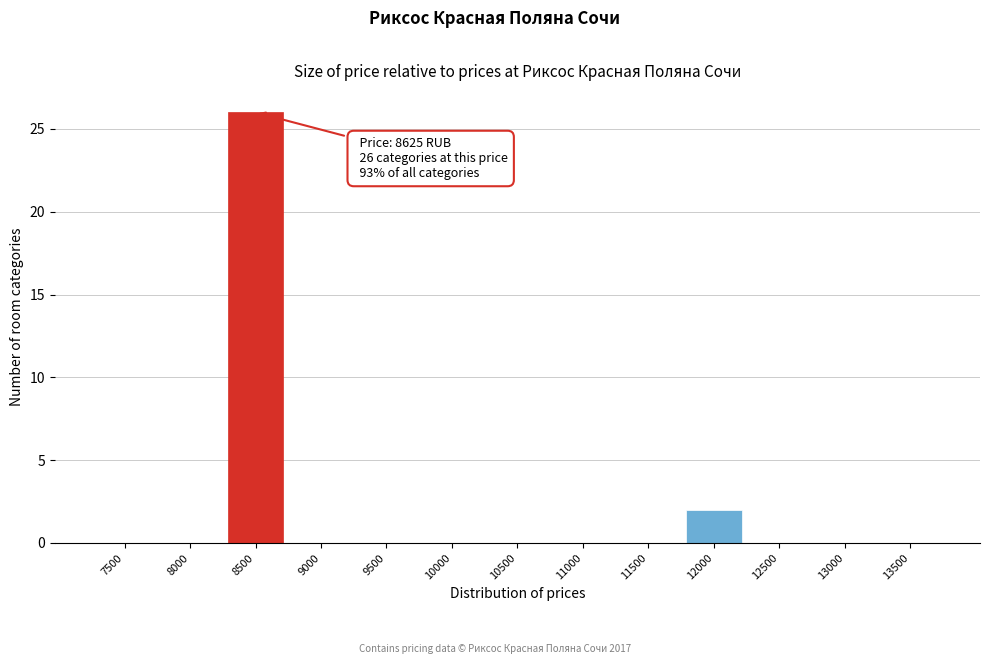

Reading left to right, transcribe all the data shown in this chart.

7500=0	8000=0	8500=26	9000=0	9500=0	10000=0	10500=0	11000=0	11500=0	12000=2	12500=0	13000=0	13500=0